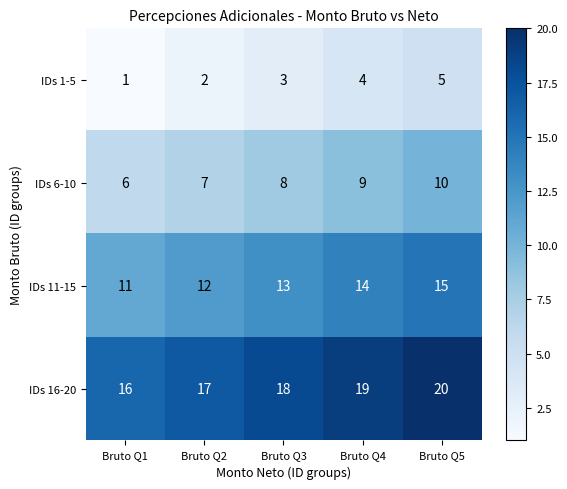

What is the approximate value of IDs 1-5 at Bruto Q4?

4